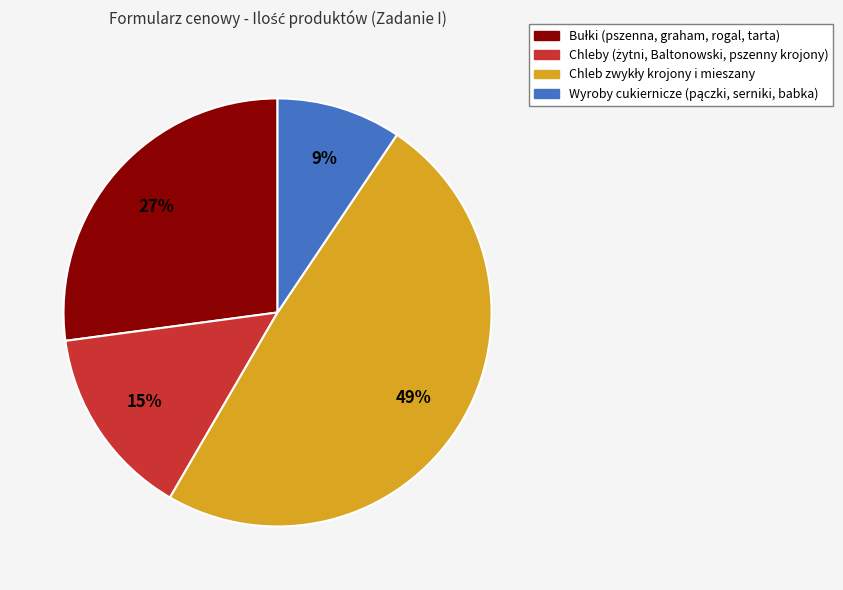

Is there any slice that represents more than half of the pie?

No